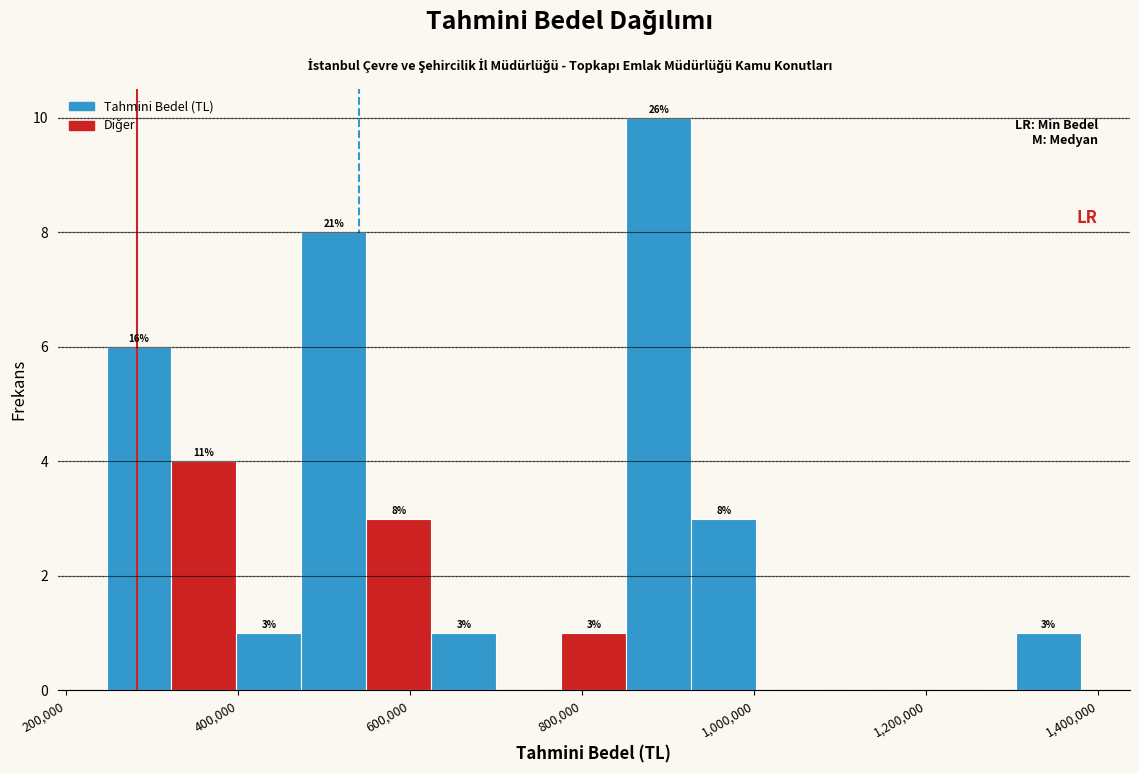

Read against the x-axis, roughly where is the centre of the tallest bar?

880000